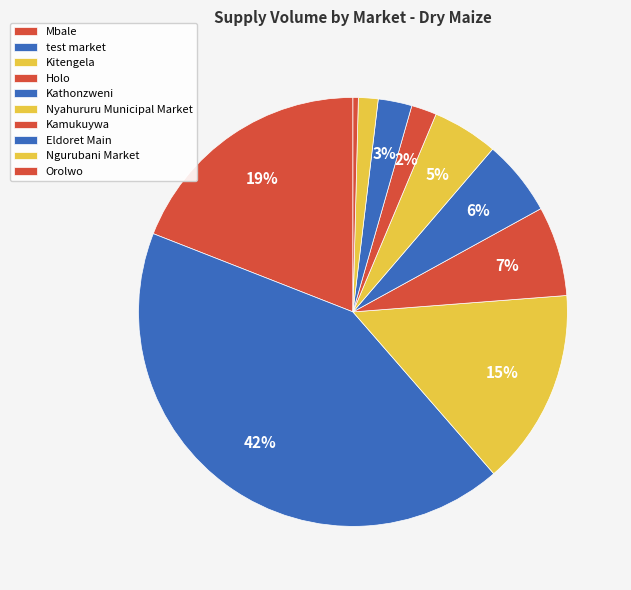

To the nearest percent, what is the difference between the Eldoret Main and Kitengela slice percentages?

12%